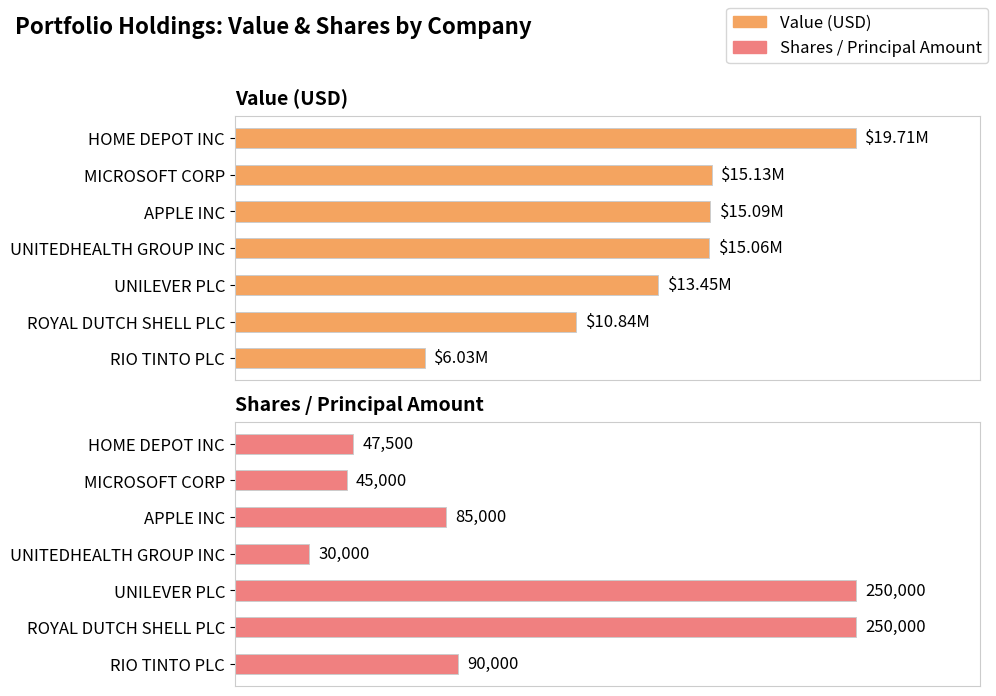

Rank the series by their average value, from highest to lowest.

Value (USD), Shares / Principal Amount